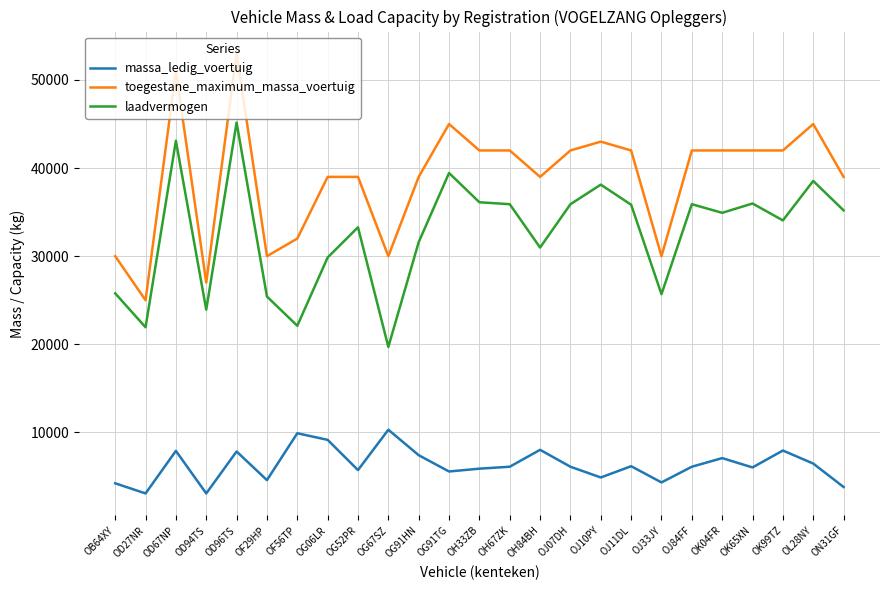

Which series has the largest range (max minus min)?

toegestane_maximum_massa_voertuig